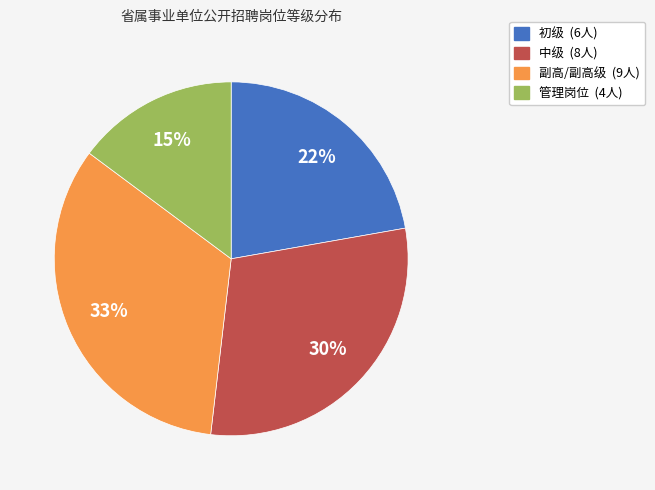

To the nearest percent, what is the difference between the 初级 and 副高/副高级 slice percentages?

11%